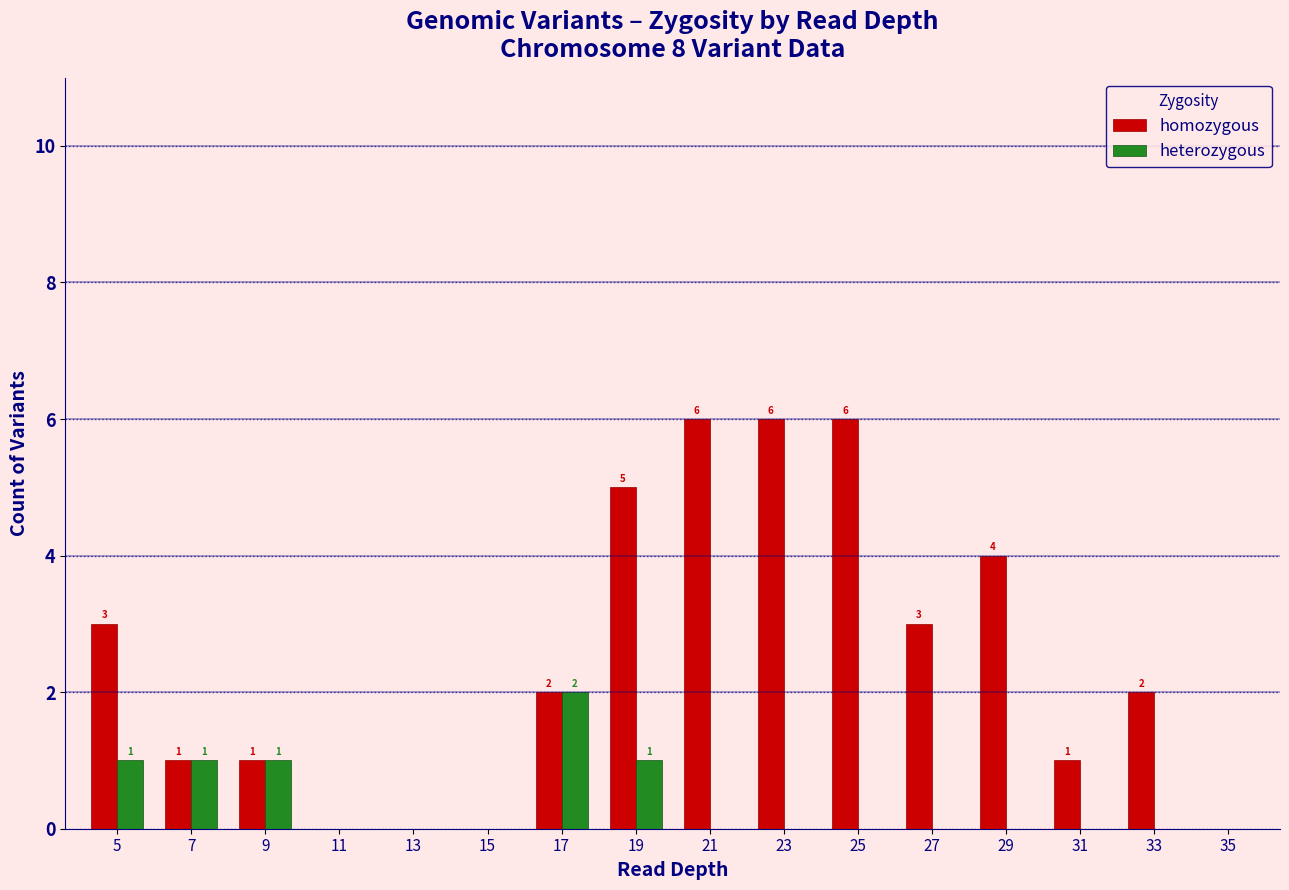

Which series has the largest total across all categories?

homozygous